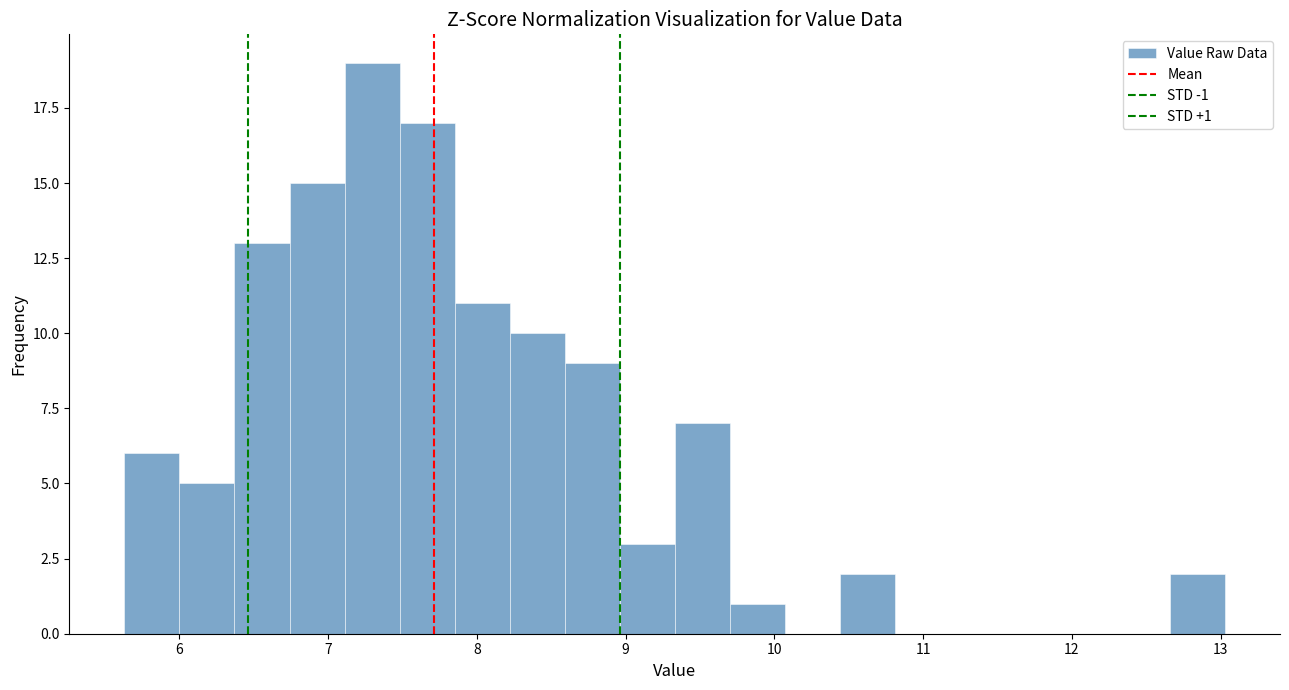

Read against the x-axis, roughly where is the centre of the tallest bar?

7.3